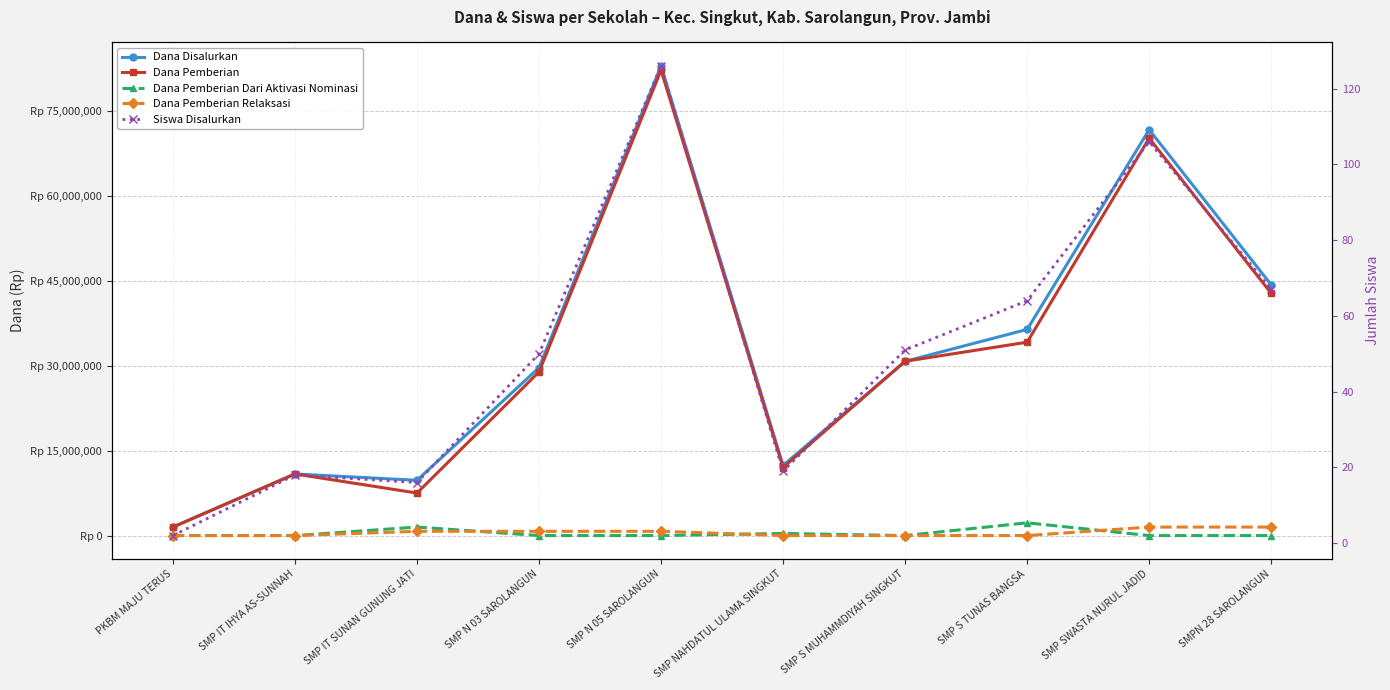

Is it true that Siswa Disalurkan equals 19 at SMP NAHDATUL ULAMA SINGKUT?

True